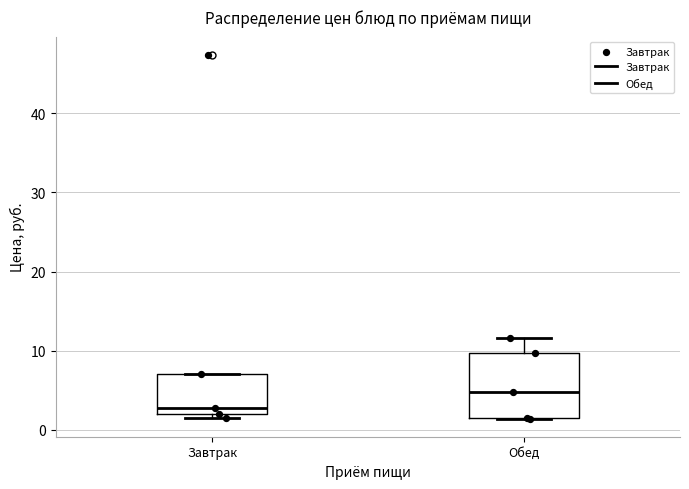

Where does the upper whisker of the box for Обед end on the y-axis? The values are not printed on the chart, so give them approximately, as read against the axis.

12